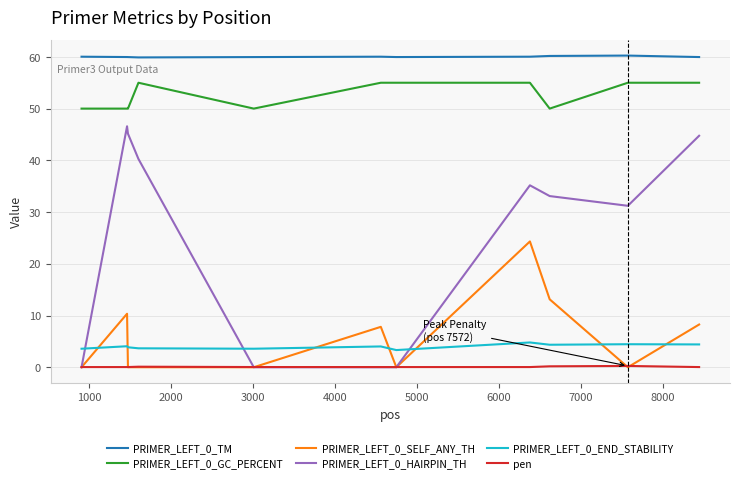

True or false: pen has more than 1 interior local peaks.

True